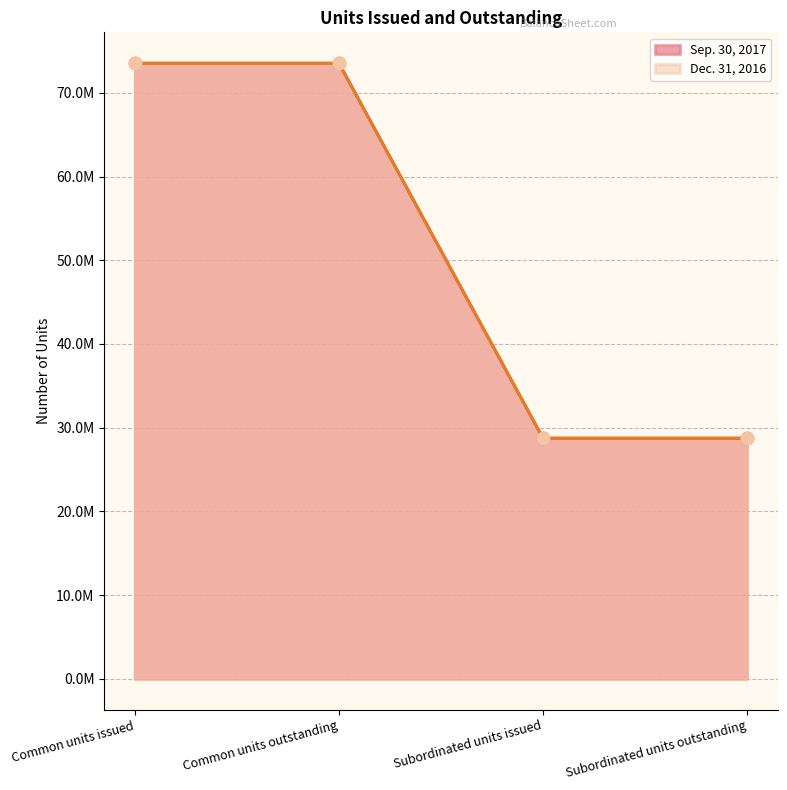

Which series contains the highest Y value?

Sep. 30, 2017